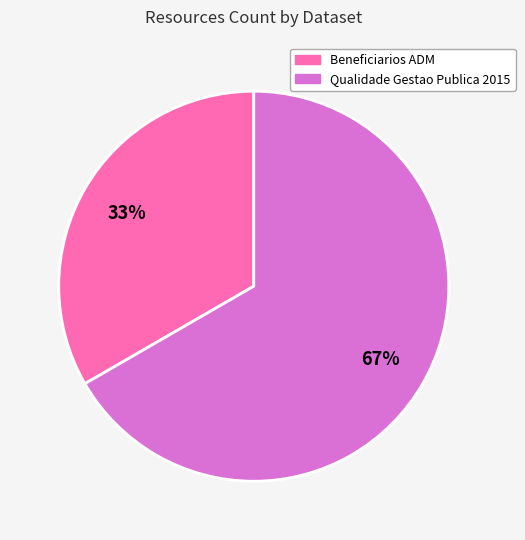

How many segments does this pie chart have?

2